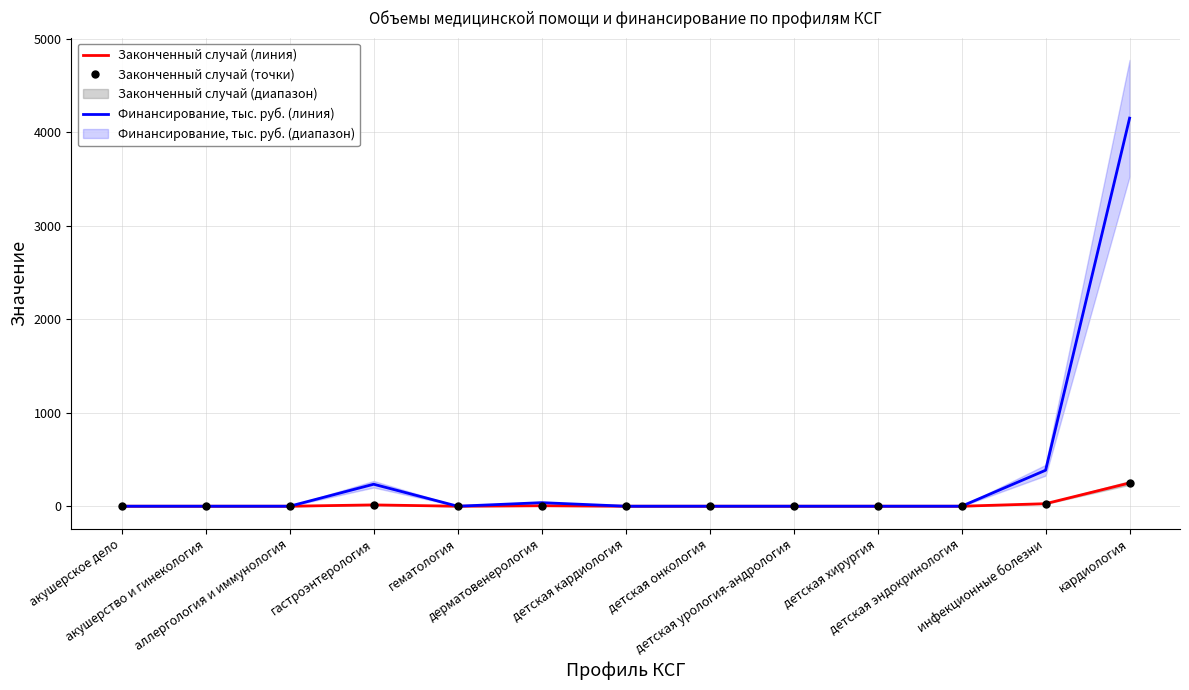

Is the value of Законченный случай (точки) at детская урология-андрология greater than the value of Финансирование, тыс. руб. (линия) at гастроэнтерология?

No